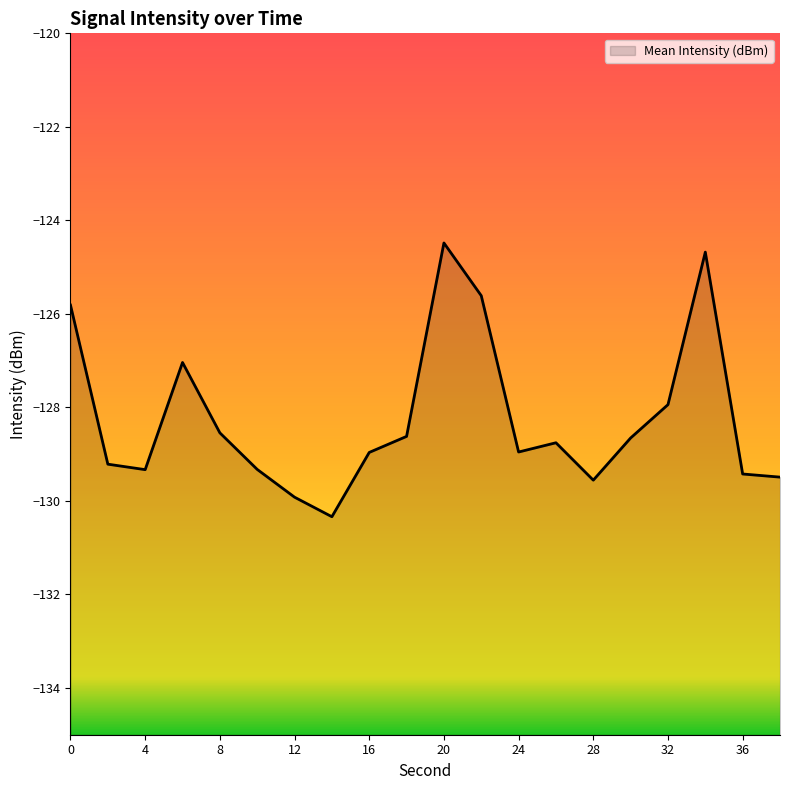

How many data points are above -128?

6